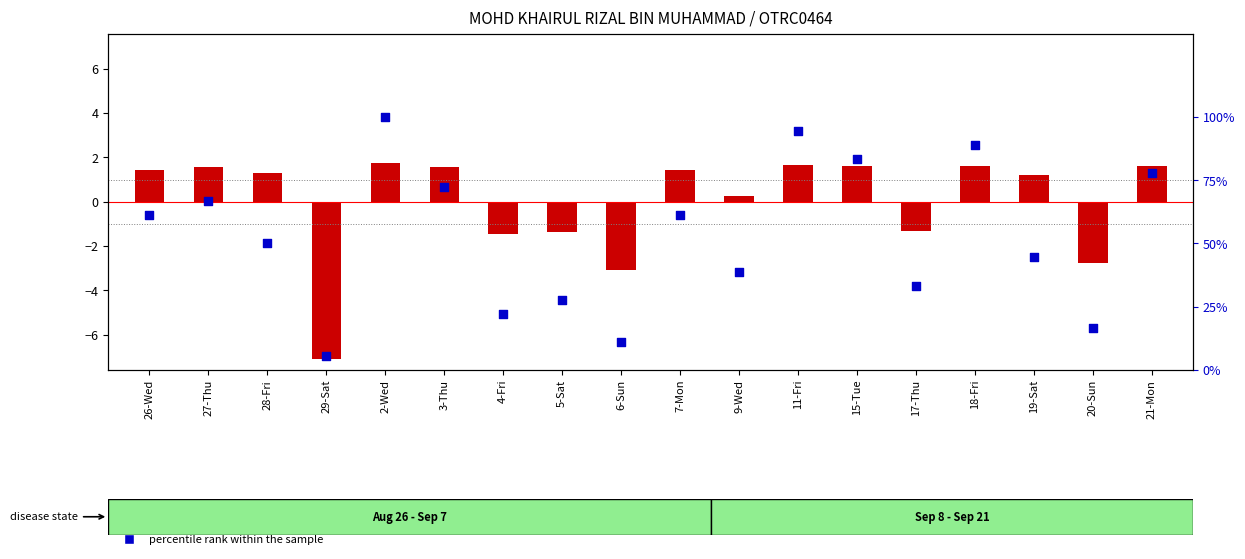

Which series reaches the maximum Y coordinate?

percentile rank within the sample